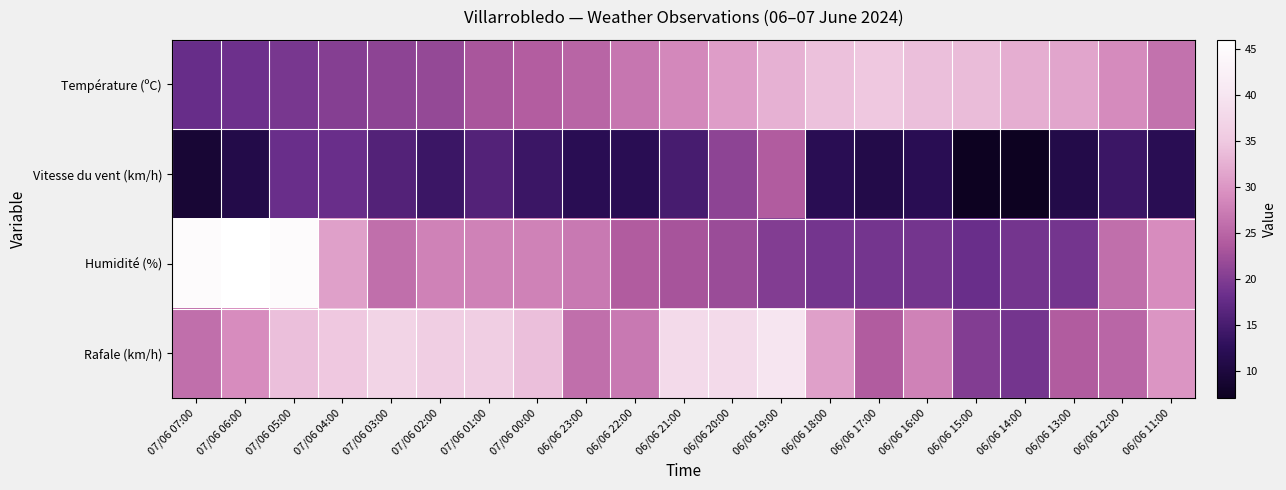

Reading left to right, list all the values displayed in this chart.

Température (ºC): 07/06 07:00=17.9	07/06 06:00=18.3	07/06 05:00=19.2	07/06 04:00=20.3	07/06 03:00=21.0	07/06 02:00=21.6	07/06 01:00=23.3	07/06 00:00=24.2	06/06 23:00=24.9	06/06 22:00=26.8	06/06 21:00=28.6	06/06 20:00=30.7	06/06 19:00=32.7	06/06 18:00=34.2	06/06 17:00=34.9	06/06 16:00=34.1	06/06 15:00=33.8	06/06 14:00=32.3	06/06 13:00=31.4	06/06 12:00=28.8	06/06 11:00=26.2
Vitesse du vent (km/h): 07/06 07:00=9.0	07/06 06:00=11.0	07/06 05:00=18.0	07/06 04:00=18.0	07/06 03:00=16.0	07/06 02:00=14.0	07/06 01:00=16.0	07/06 00:00=14.0	06/06 23:00=12.0	06/06 22:00=12.0	06/06 21:00=15.0	06/06 20:00=21.0	06/06 19:00=24.0	06/06 18:00=12.0	06/06 17:00=11.0	06/06 16:00=12.0	06/06 15:00=7.0	06/06 14:00=7.0	06/06 13:00=11.0	06/06 12:00=14.0	06/06 11:00=12.0
Humidité (%): 07/06 07:00=45.0	07/06 06:00=46.0	07/06 05:00=45.0	07/06 04:00=31.0	07/06 03:00=26.0	07/06 02:00=28.0	07/06 01:00=28.0	07/06 00:00=28.0	06/06 23:00=27.0	06/06 22:00=24.0	06/06 21:00=23.0	06/06 20:00=22.0	06/06 19:00=20.0	06/06 18:00=19.0	06/06 17:00=19.0	06/06 16:00=19.0	06/06 15:00=18.0	06/06 14:00=19.0	06/06 13:00=19.0	06/06 12:00=26.0	06/06 11:00=29.0
Rafale (km/h): 07/06 07:00=26.0	07/06 06:00=29.0	07/06 05:00=34.0	07/06 04:00=35.0	07/06 03:00=37.0	07/06 02:00=36.0	07/06 01:00=36.0	07/06 00:00=34.0	06/06 23:00=26.0	06/06 22:00=27.0	06/06 21:00=38.0	06/06 20:00=38.0	06/06 19:00=40.0	06/06 18:00=31.0	06/06 17:00=24.0	06/06 16:00=28.0	06/06 15:00=20.0	06/06 14:00=19.0	06/06 13:00=24.0	06/06 12:00=25.0	06/06 11:00=30.0